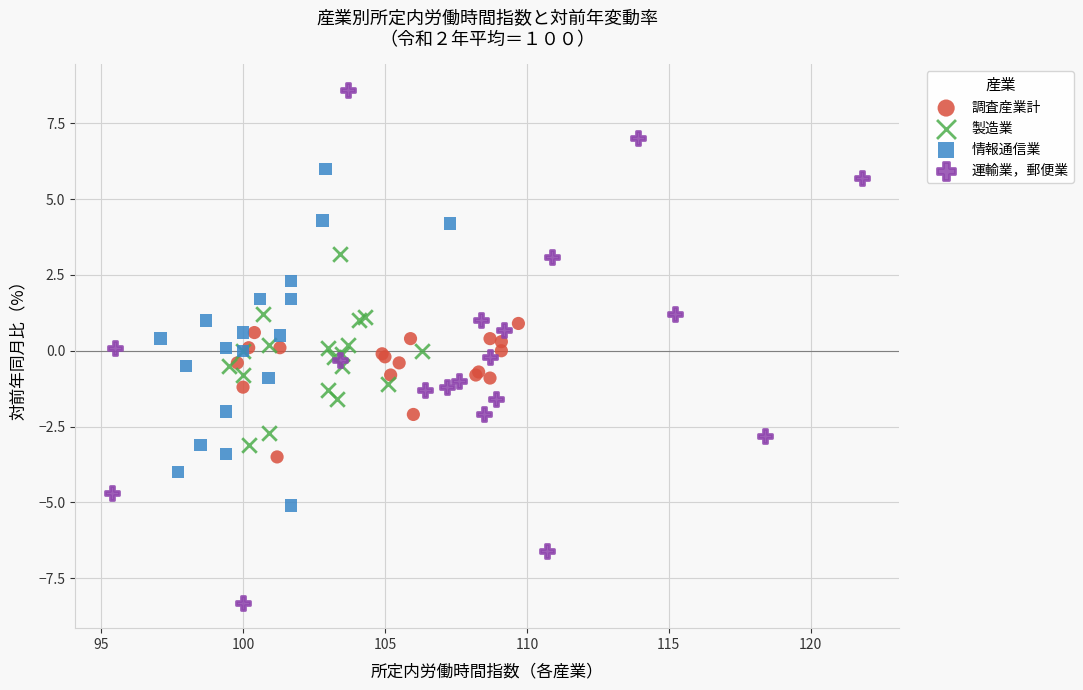

Which series has the largest Y range (max minus min)?

運輸業，郵便業